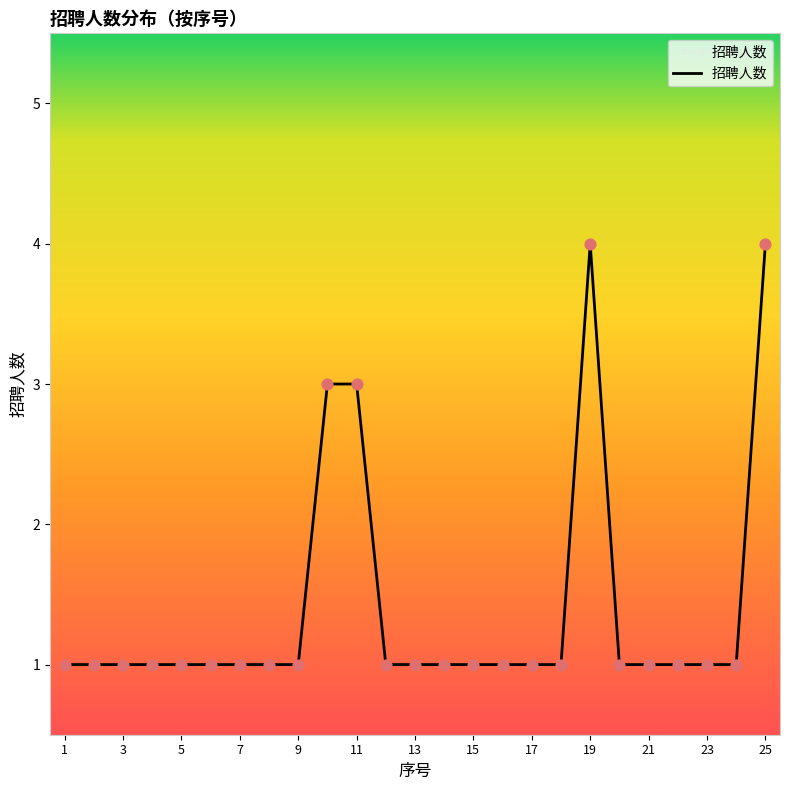

What is the maximum value shown in the chart?

4